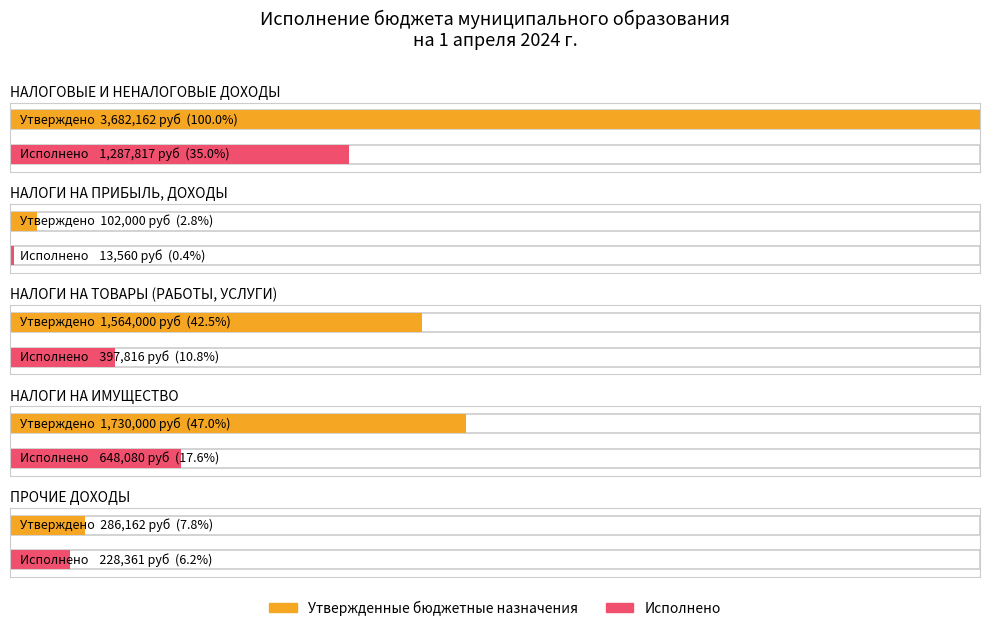

What is the sum of all Утвержденные бюджетные назначения values?

7364324.0